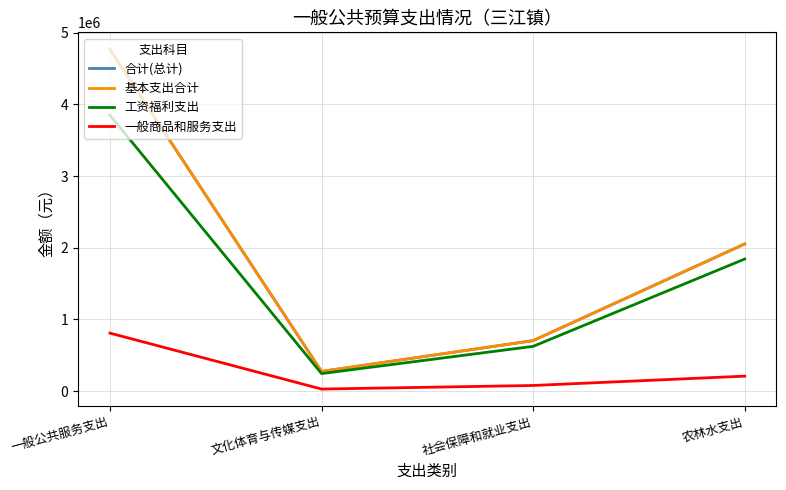

At which category does the chart reach its peak across all series?

一般公共服务支出